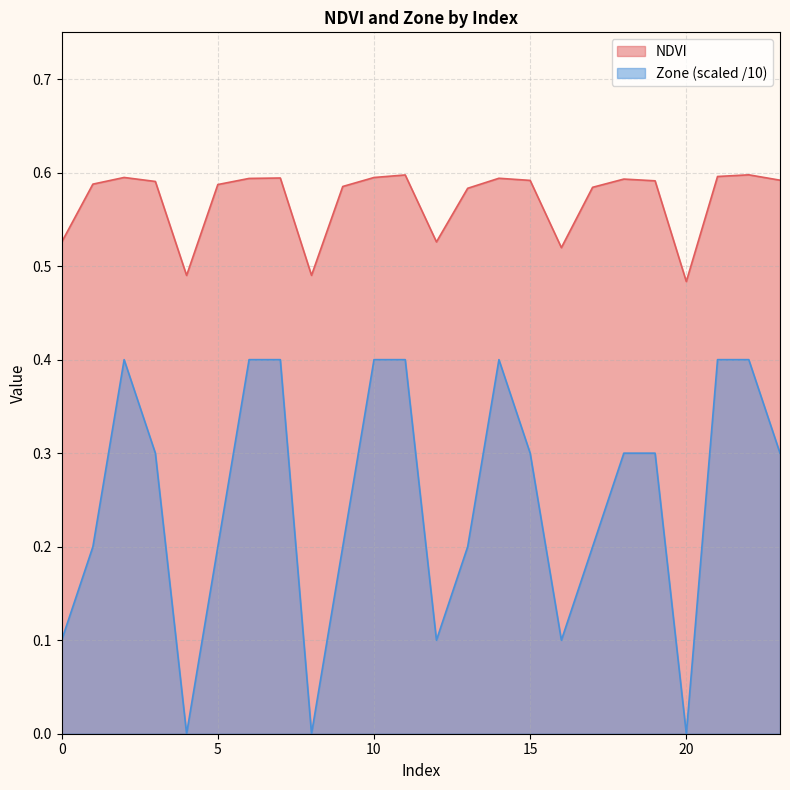

What is the approximate value of Zone at 22?

0.4